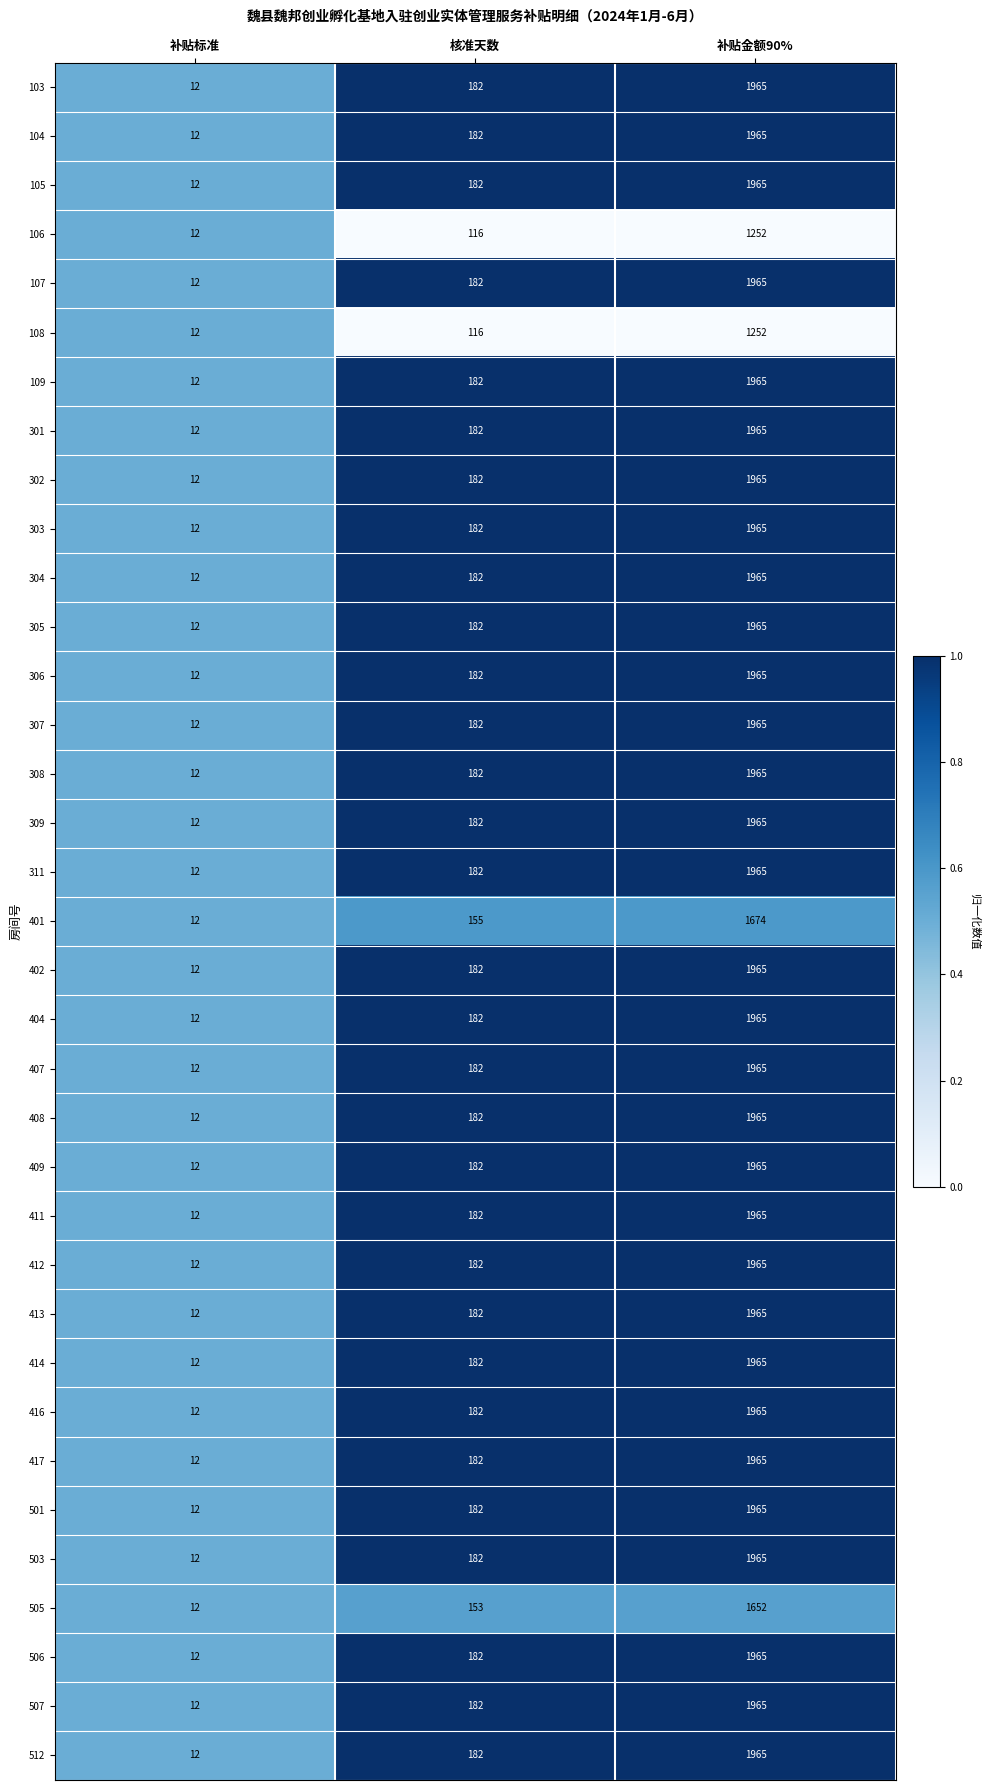

Where is 105 nearest to the value 988?

核准天数